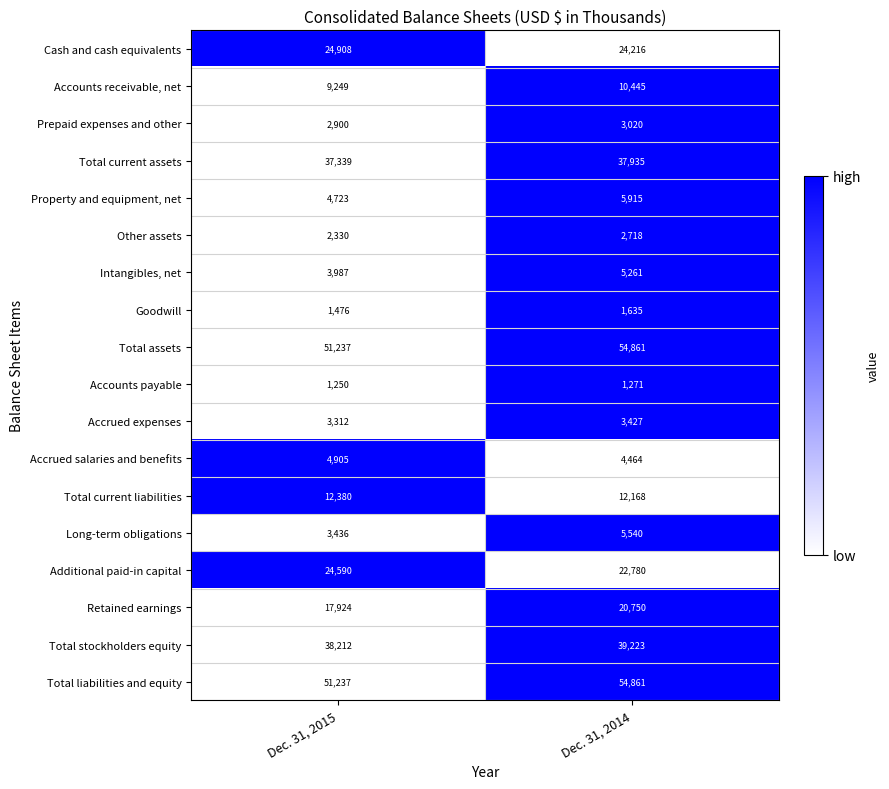

What value does the Intangibles, net series have at Dec. 31, 2014, to the nearest 100?

5300